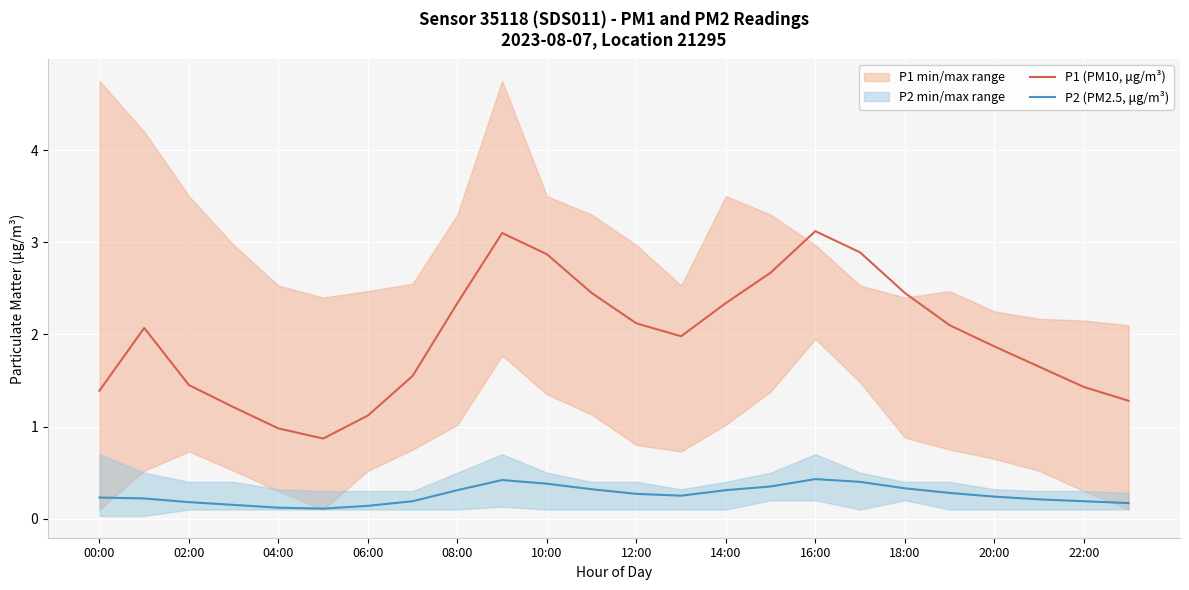

Which series has the widest spread of values?

P1 (PM10, μg/m³)